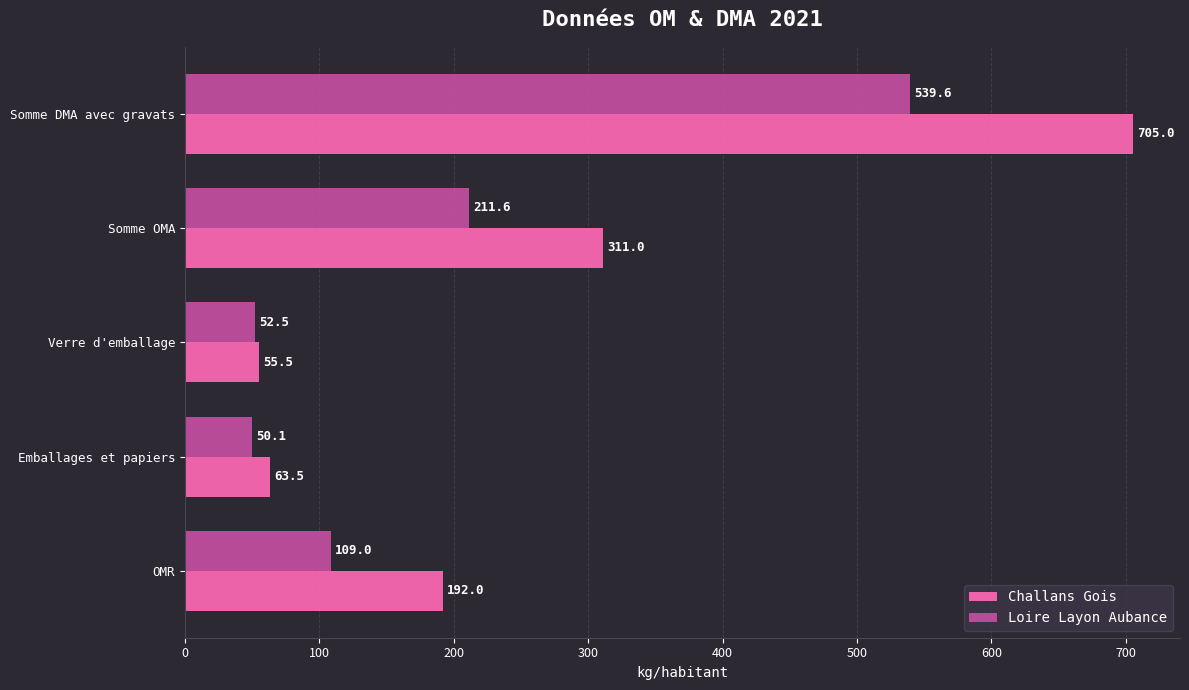

What is the approximate value of Loire Layon Aubance at OMR?

109.0